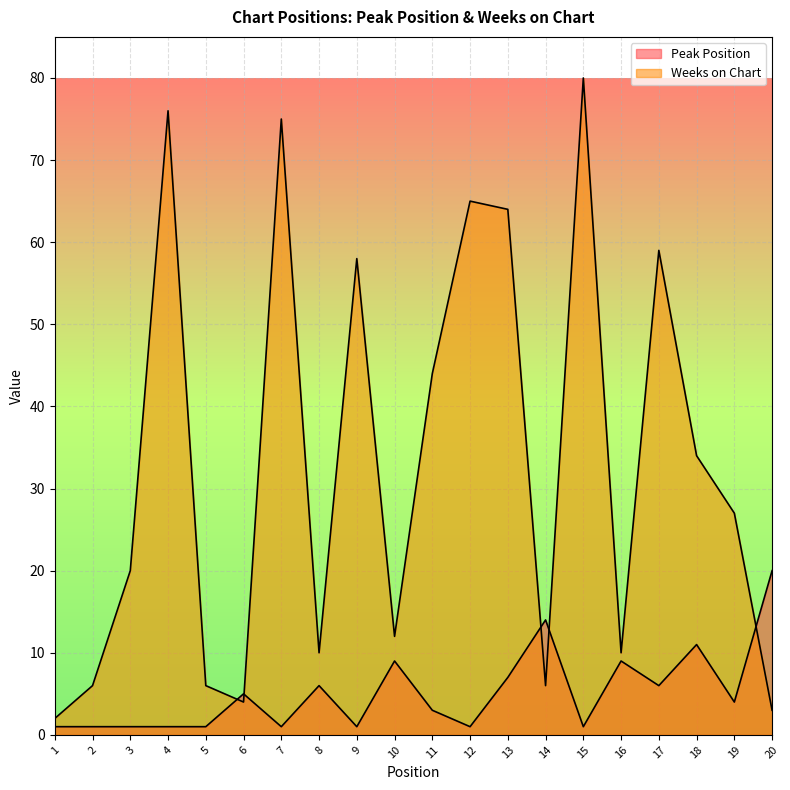

What are all the series names shown in the legend?

Peak Position, Weeks on Chart